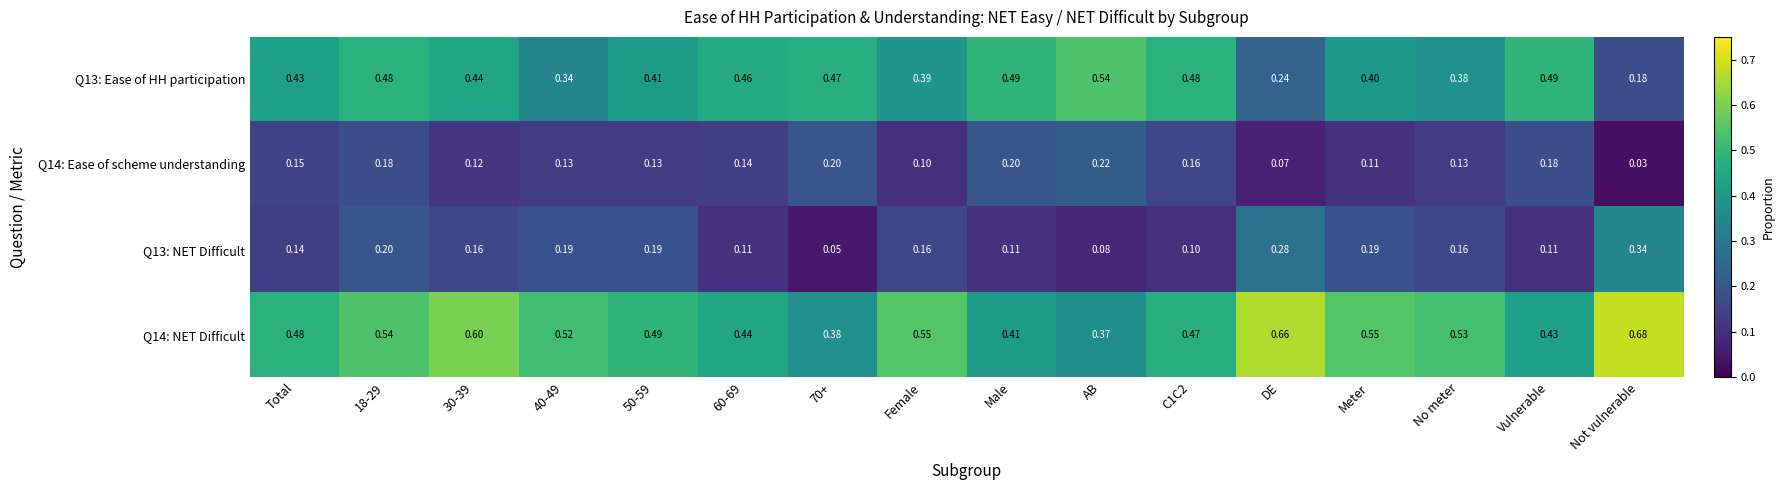

Which label corresponds to the largest value in the chart?

Not vulnerable